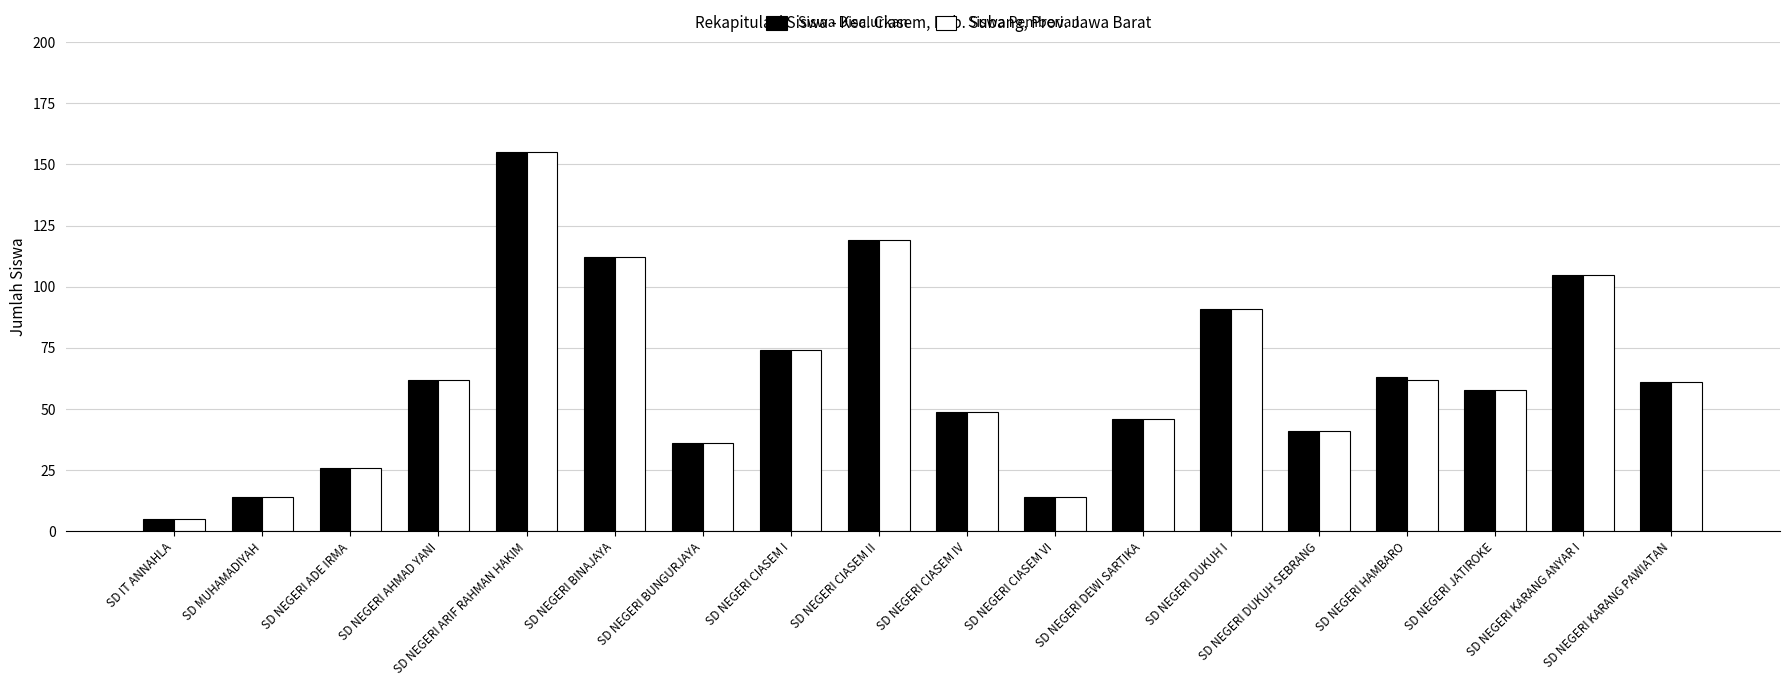

What is the value of the Siswa Disalurkan bar at the 9th from the left?

119